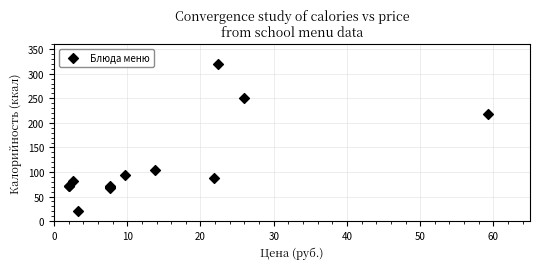

What Y value in the scatter plot is closest to 170?

219.0